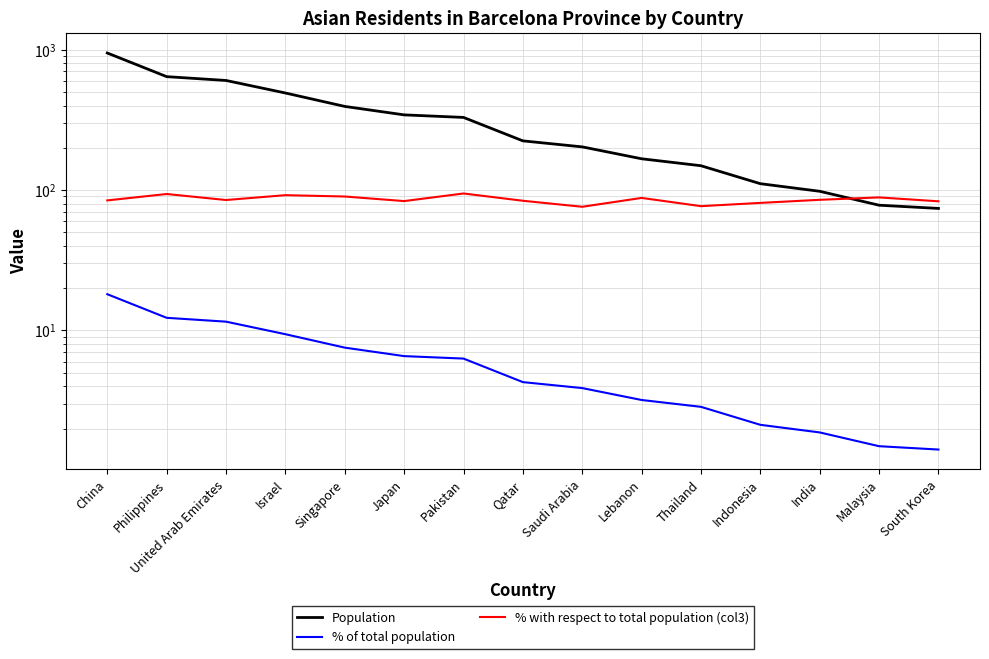

Which category has the highest value in the % of total population series?

China